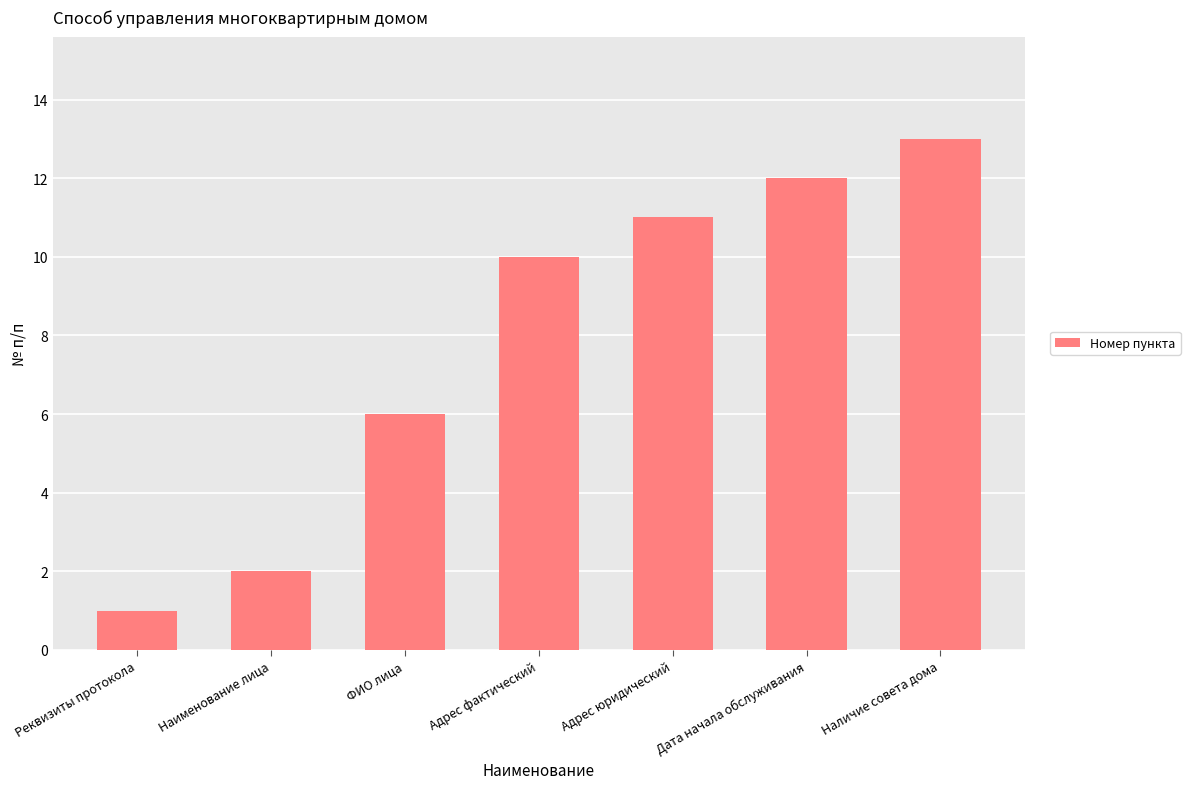

Reading left to right, list all the values displayed in this chart.

1	2	6	10	11	12	13